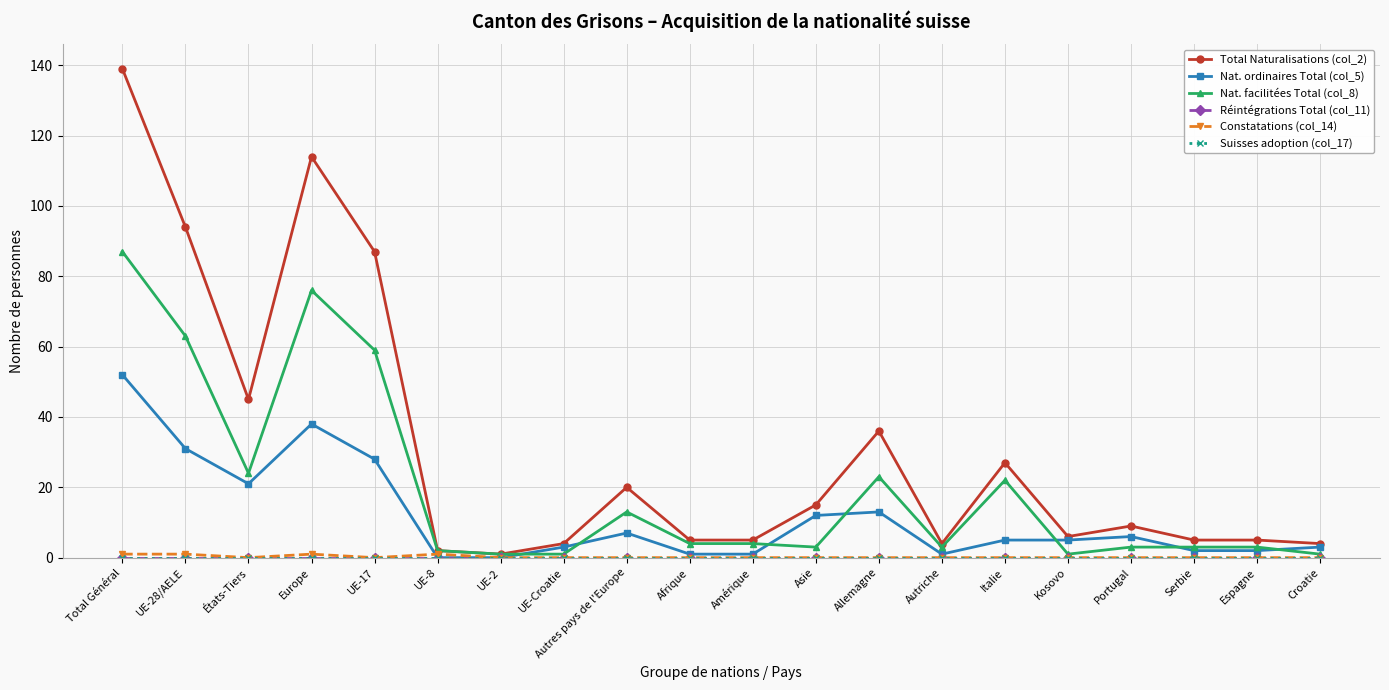

Is this an area chart (filled region under the line)?

No